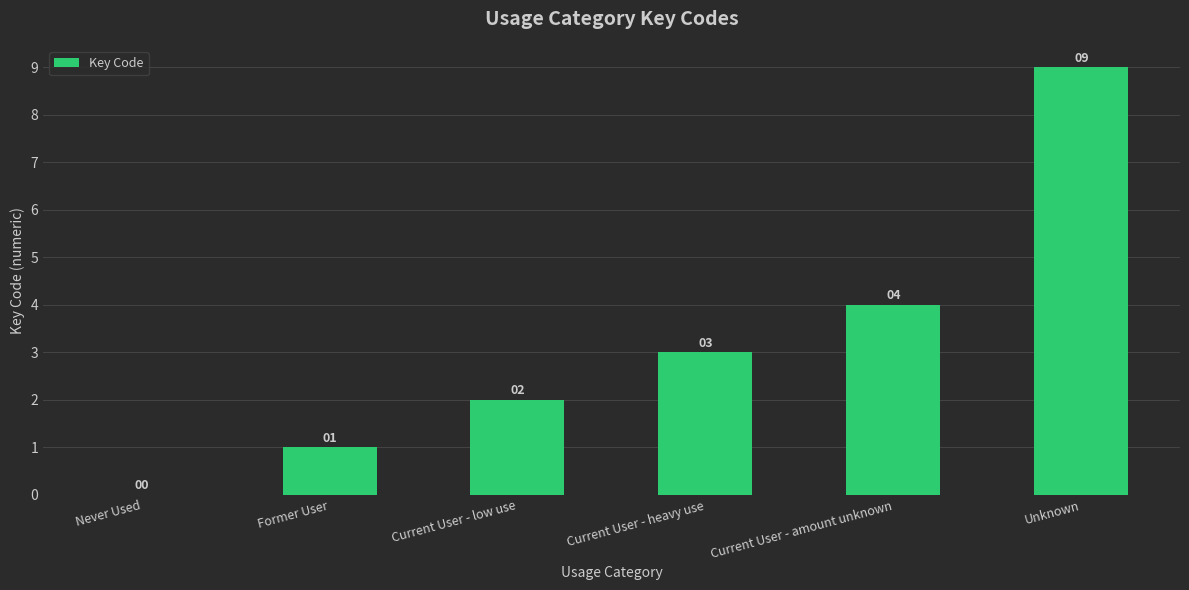

The value at Never Used is 0. True or false?

True